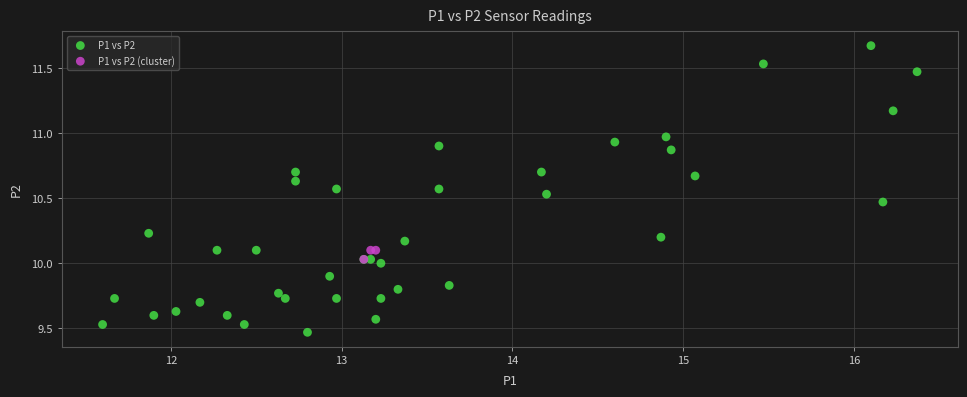

Which series reaches the maximum Y coordinate?

P1 vs P2